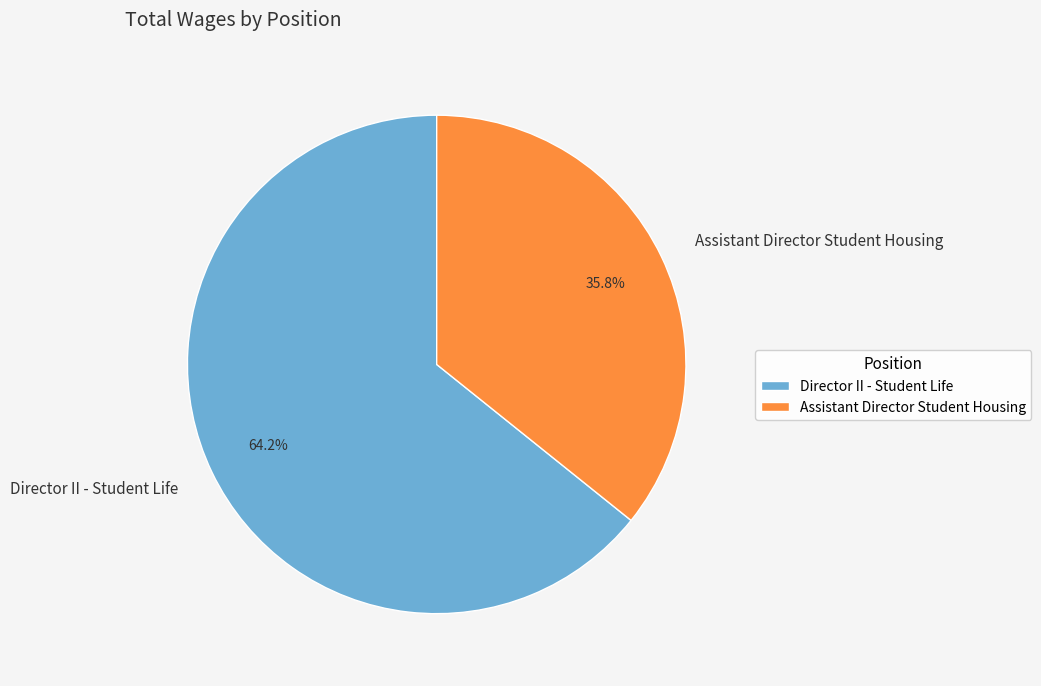

To the nearest percent, what is the difference between the Director II - Student Life and Assistant Director Student Housing slice percentages?

28%